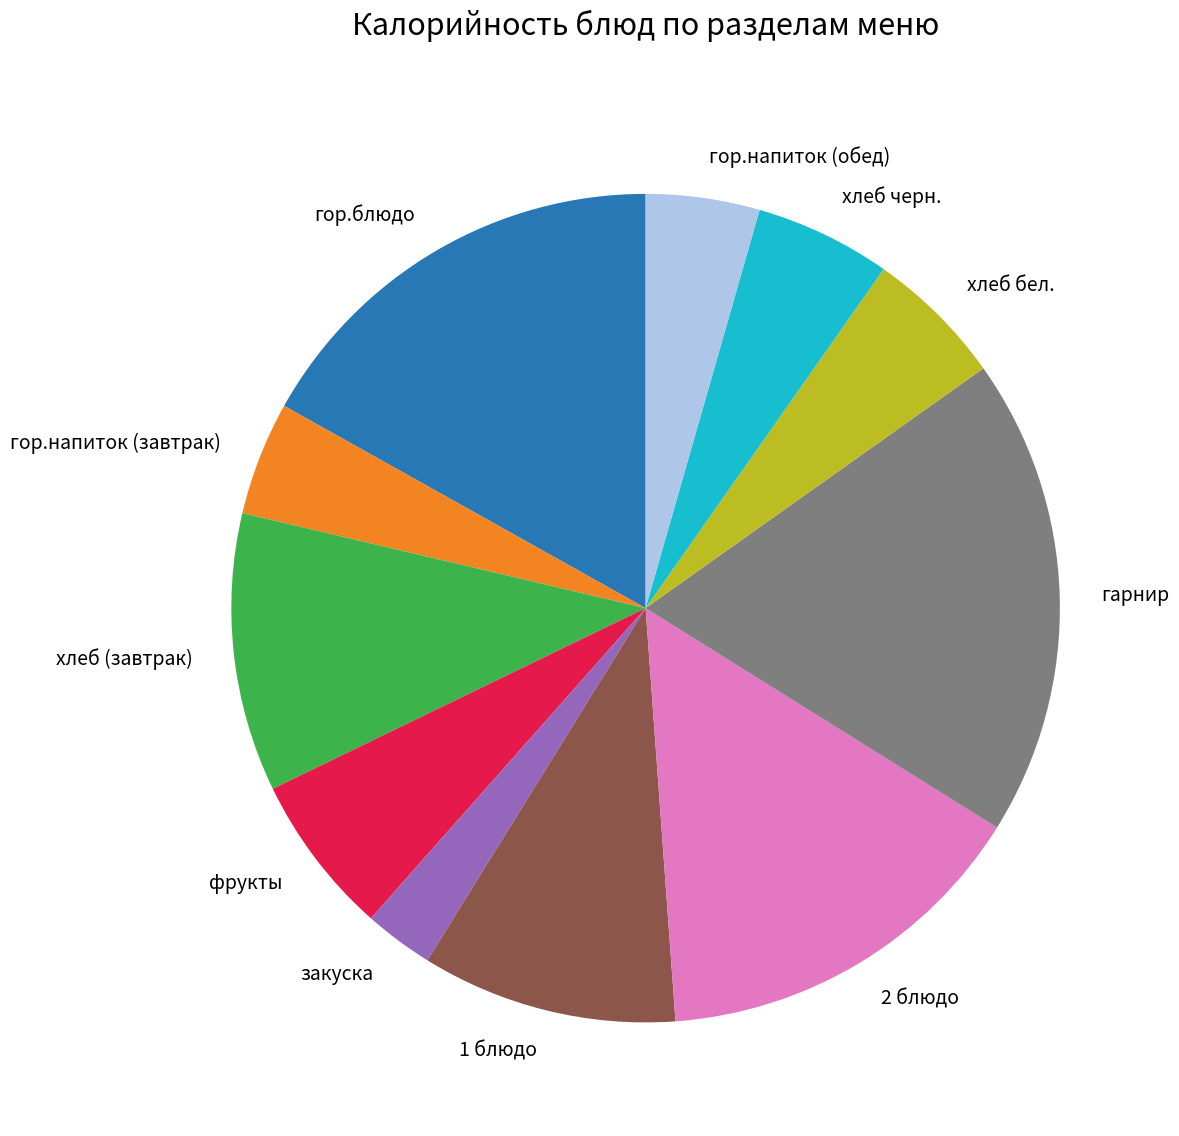

Is the sum of фрукты and 1 блюдо greater than half?

No